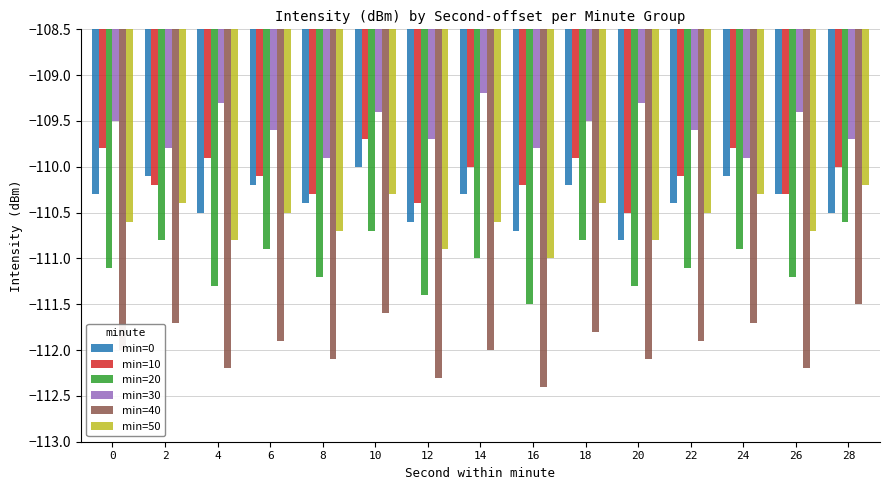

The value of min=50 at 20 is -61.5. True or false?

False